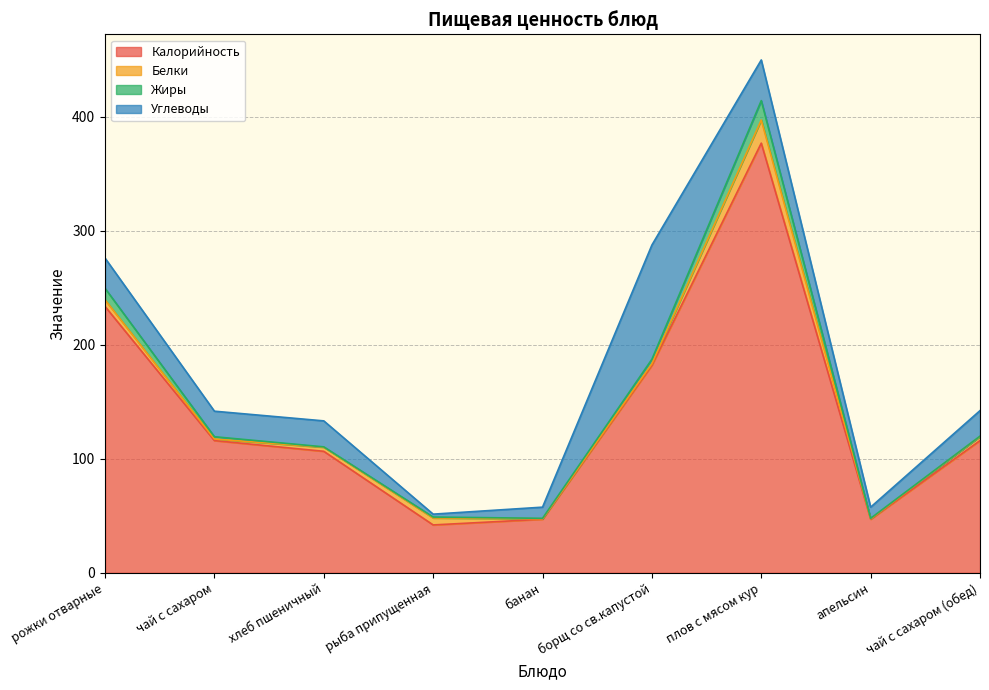

How many data points in Калорийность are above 116?

3